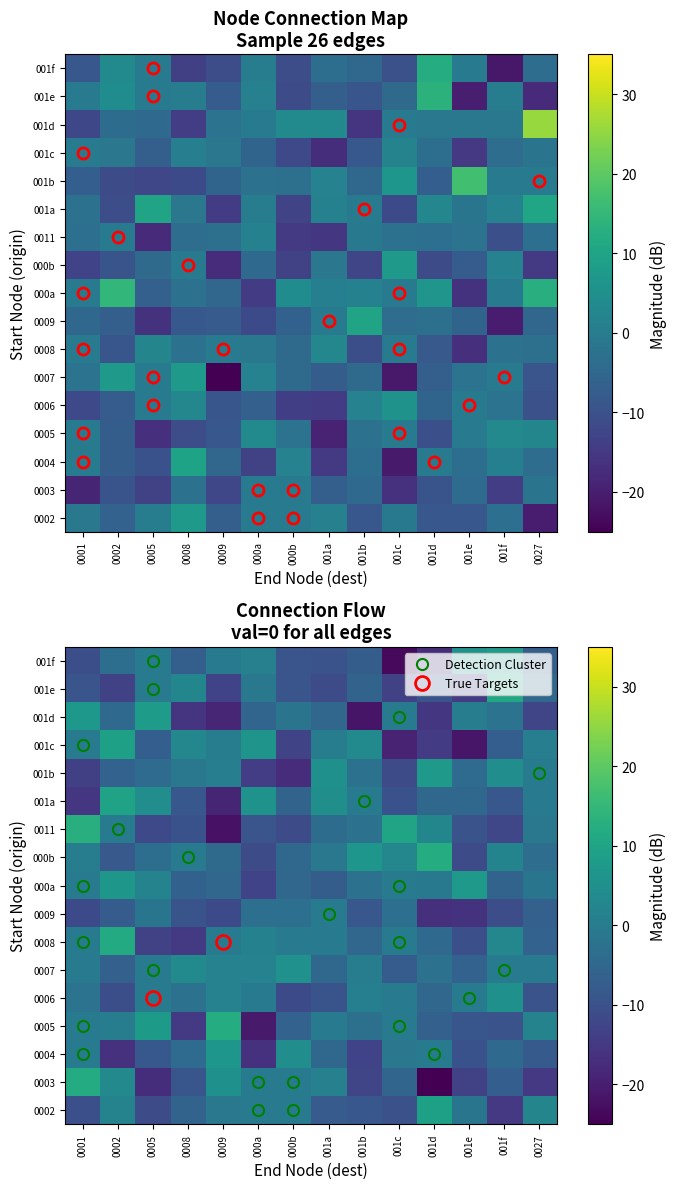

What is the total value across all series at 000a?

-78.3